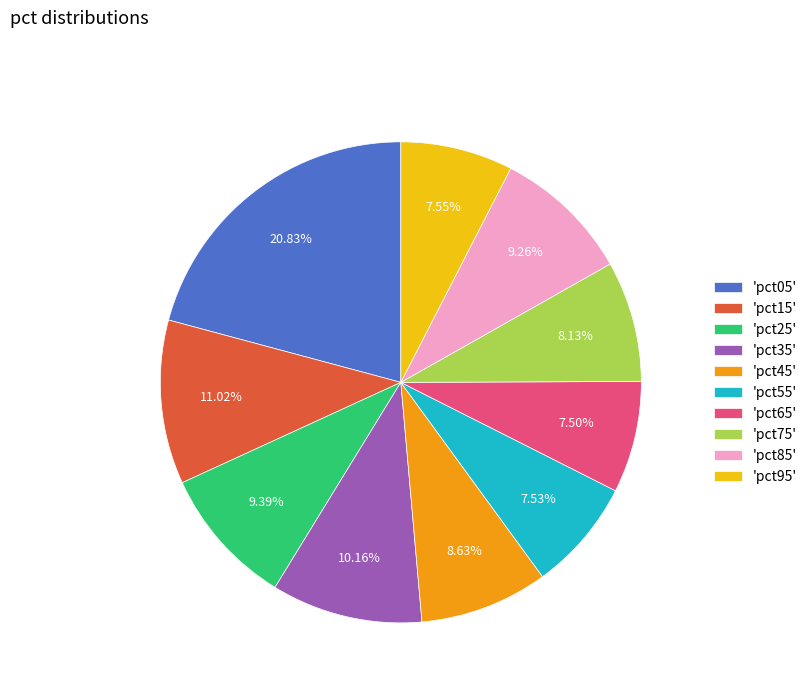

Is there any slice that represents more than half of the pie?

No